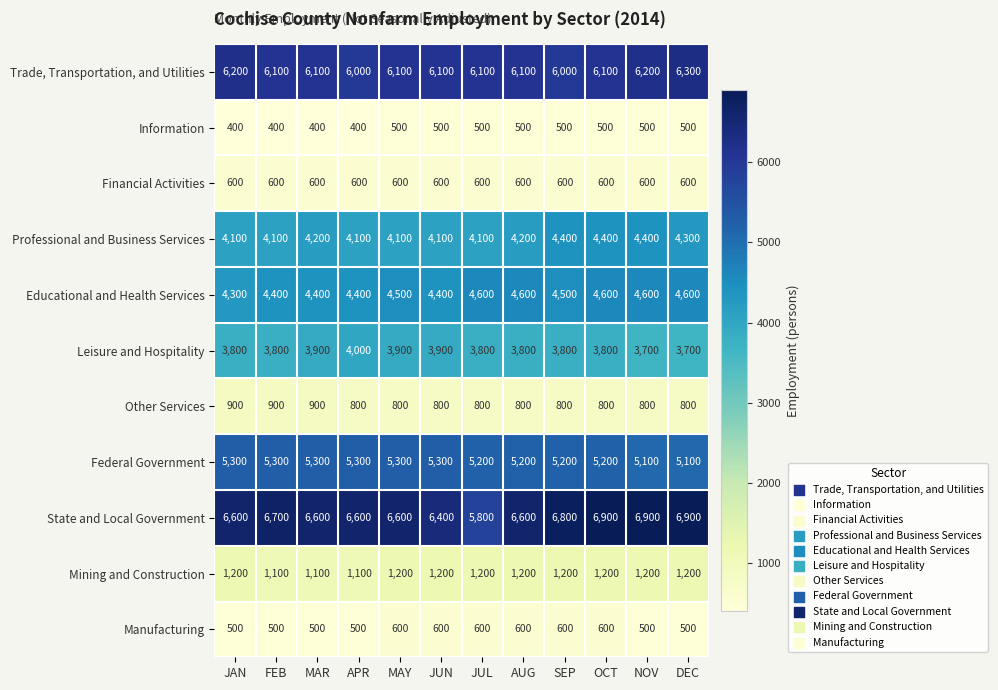

What is the lowest value of the State and Local Government series?

5800